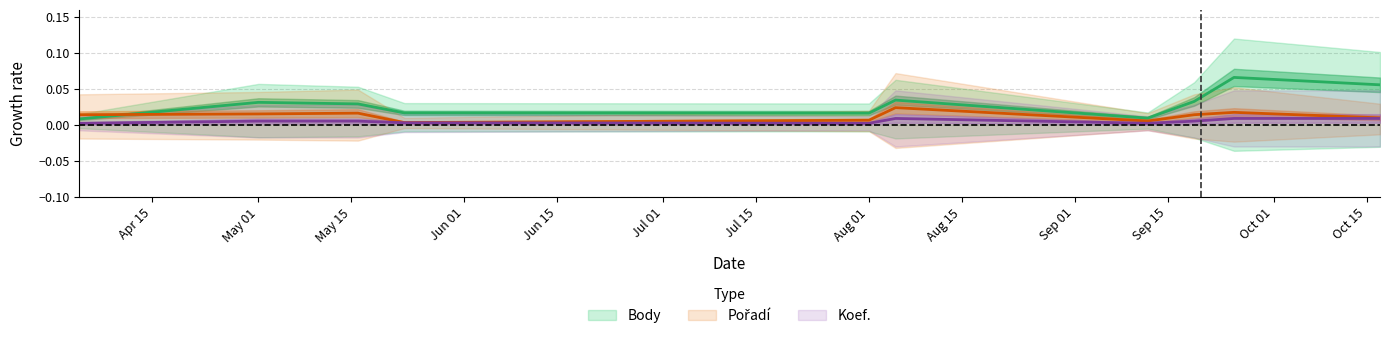

At which category does the chart reach its peak across all series?

2015-09-25